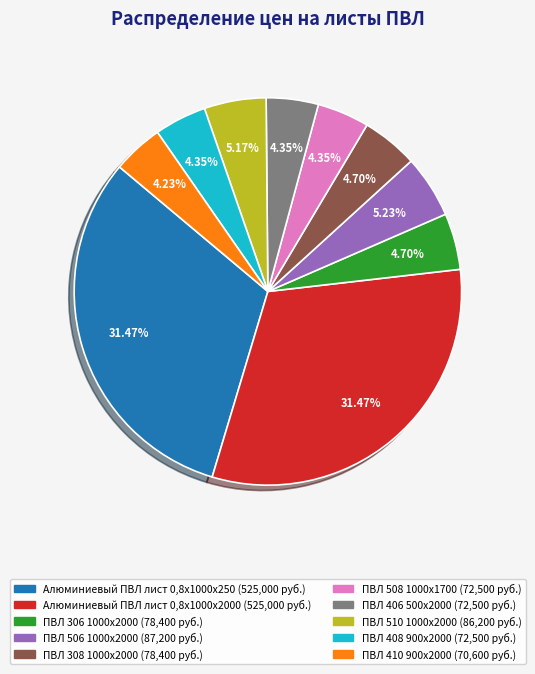

To the nearest percent, what is the difference between the largest and smallest slice percentages?

27%